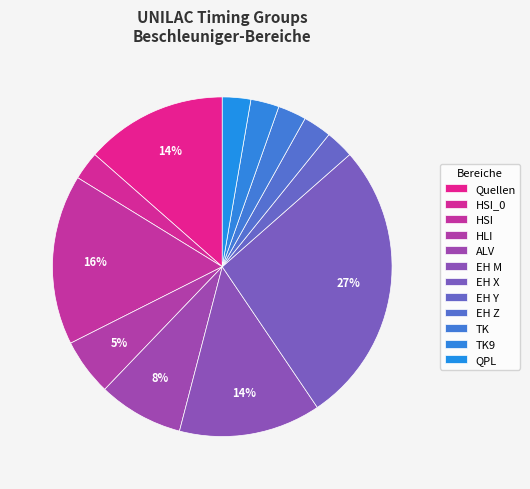

How many slices are in this pie chart?

12